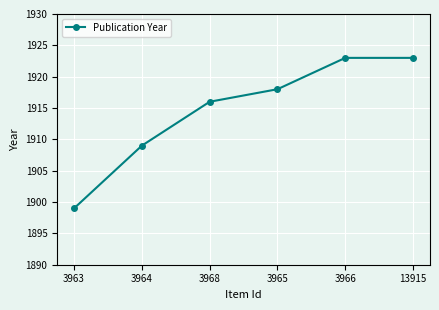

True or false: the data shows 1918 at 3965.

True